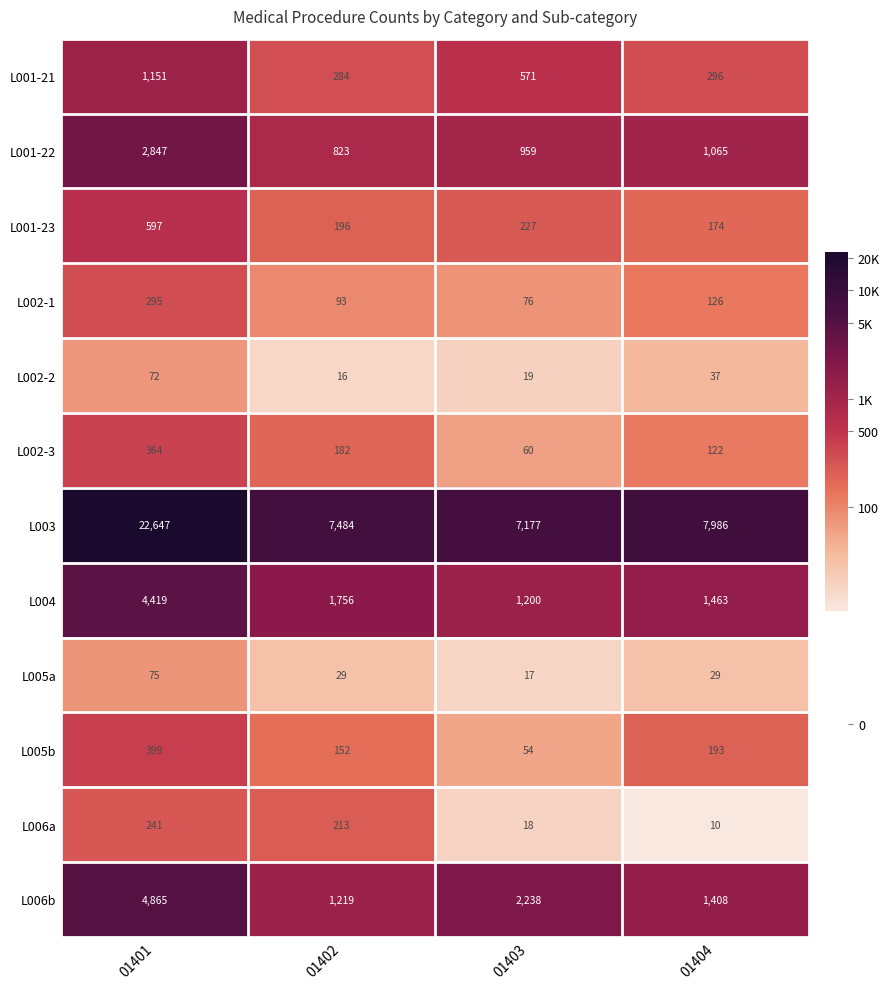

Rank the series by their maximum value, from highest to lowest.

L003, L006b, L004, L001-22, L001-21, L001-23, L005b, L002-3, L002-1, L006a, L005a, L002-2